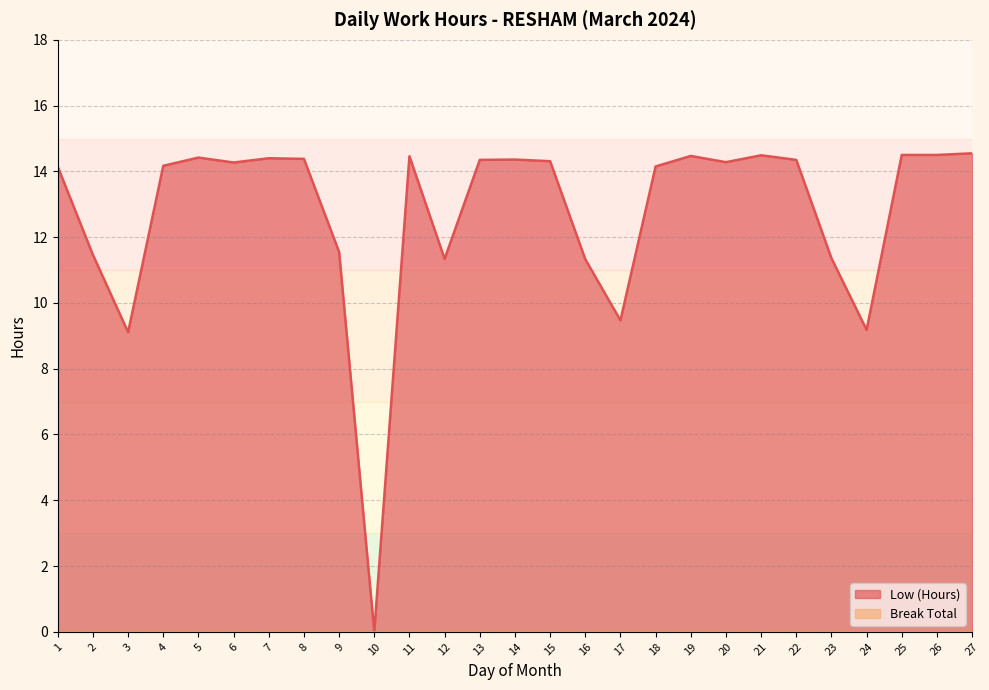

At which category does the data reach its first local peak?

5